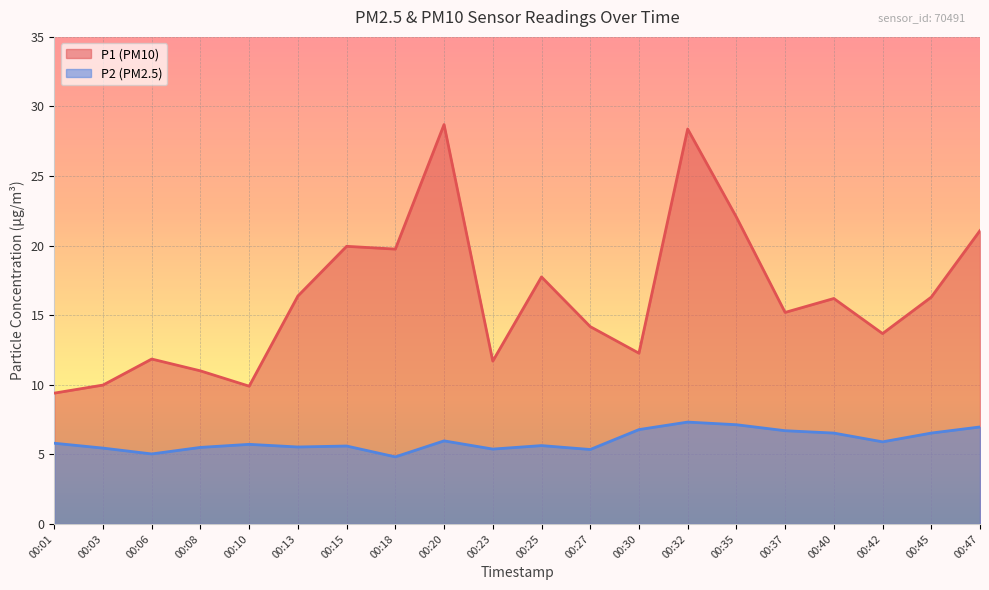

What is the difference between the second highest and minimum values in the P1 series?

19.0